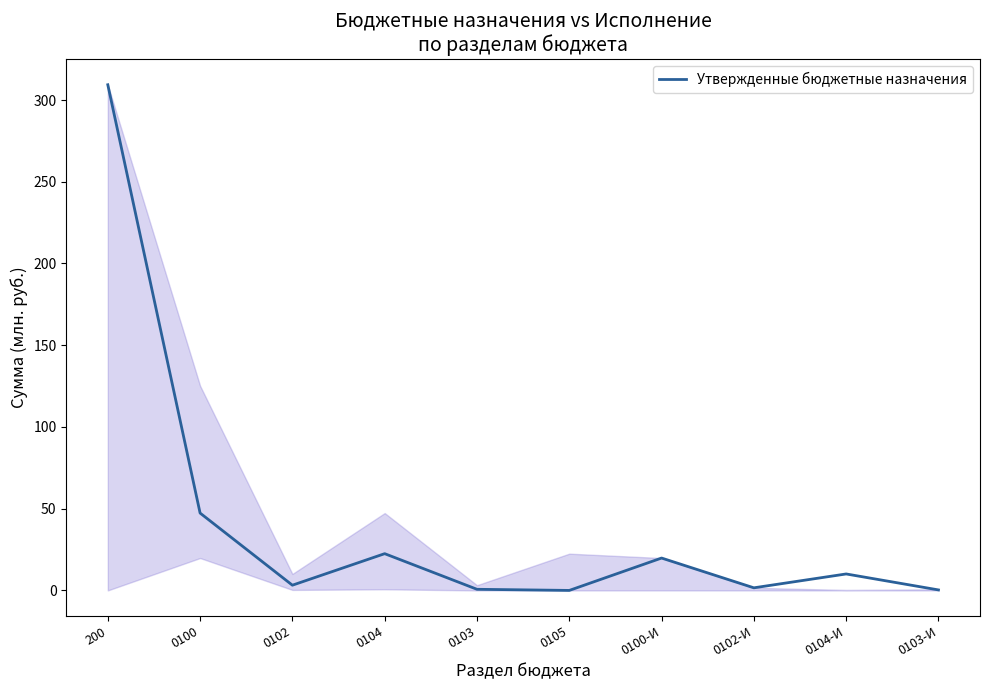

Does the chart display data point markers on the line(s)?

No